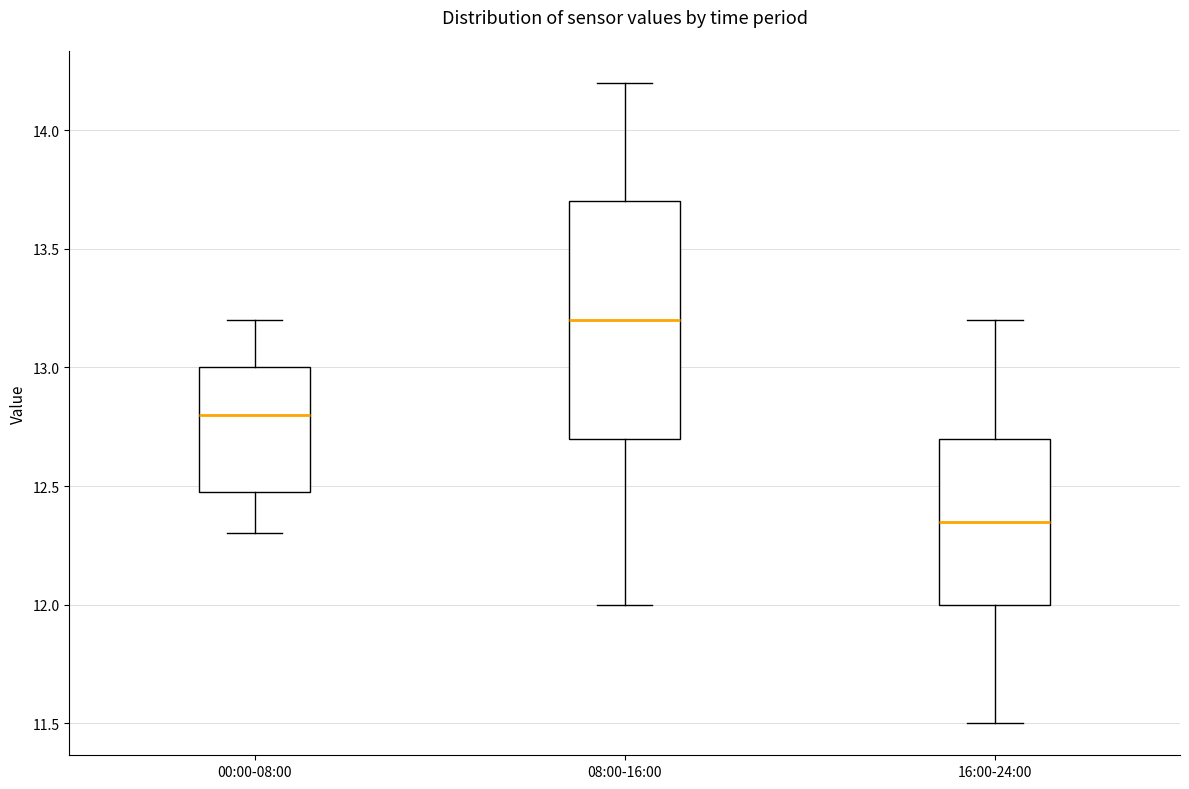

Reading left to right, read every box against the y-axis: the position of its median line, the range the box covers, and the ends of its whiskers. The values are not printed on the chart, so give them approximately, as read against the axis.

00:00-08:00: median 12.80, box 12.50 to 13.00, whiskers 12.30 to 13.20
08:00-16:00: median 13.20, box 12.70 to 13.70, whiskers 12.00 to 14.20
16:00-24:00: median 12.35, box 12.00 to 12.70, whiskers 11.50 to 13.20